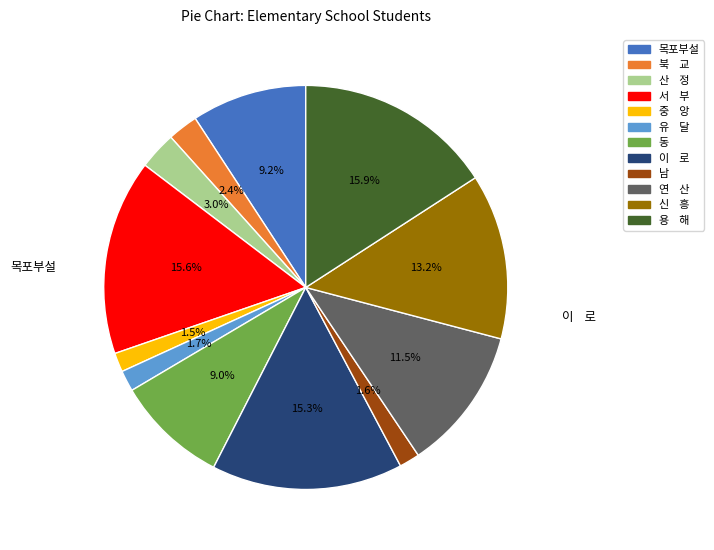

How many slices are in this pie chart?

12